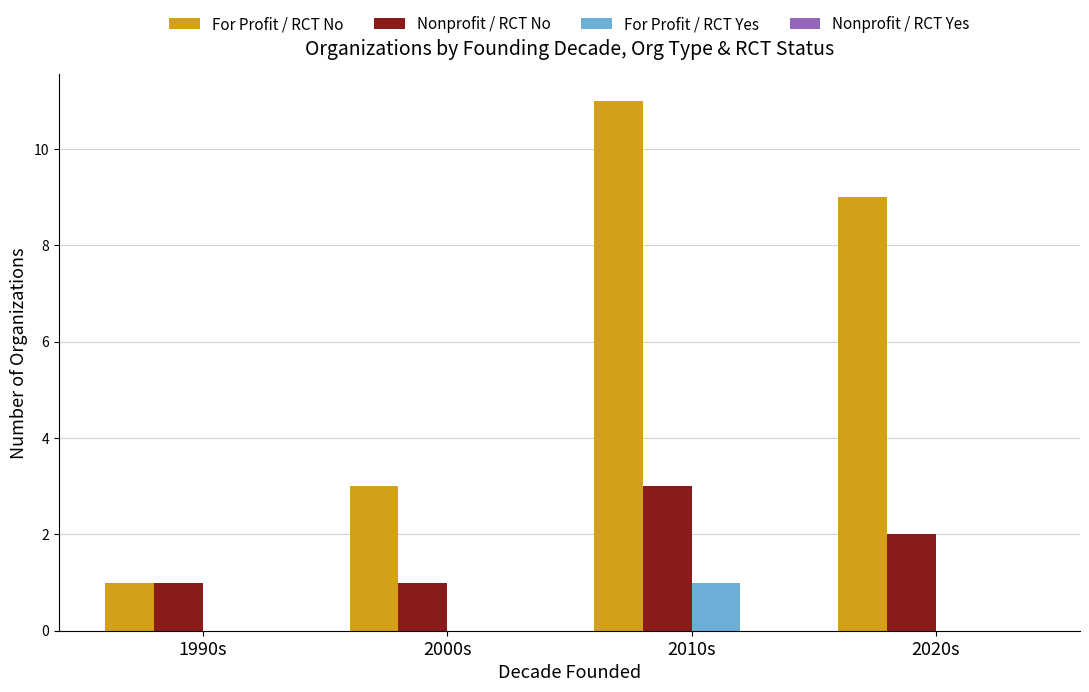

What is the maximum value shown in the chart?

11